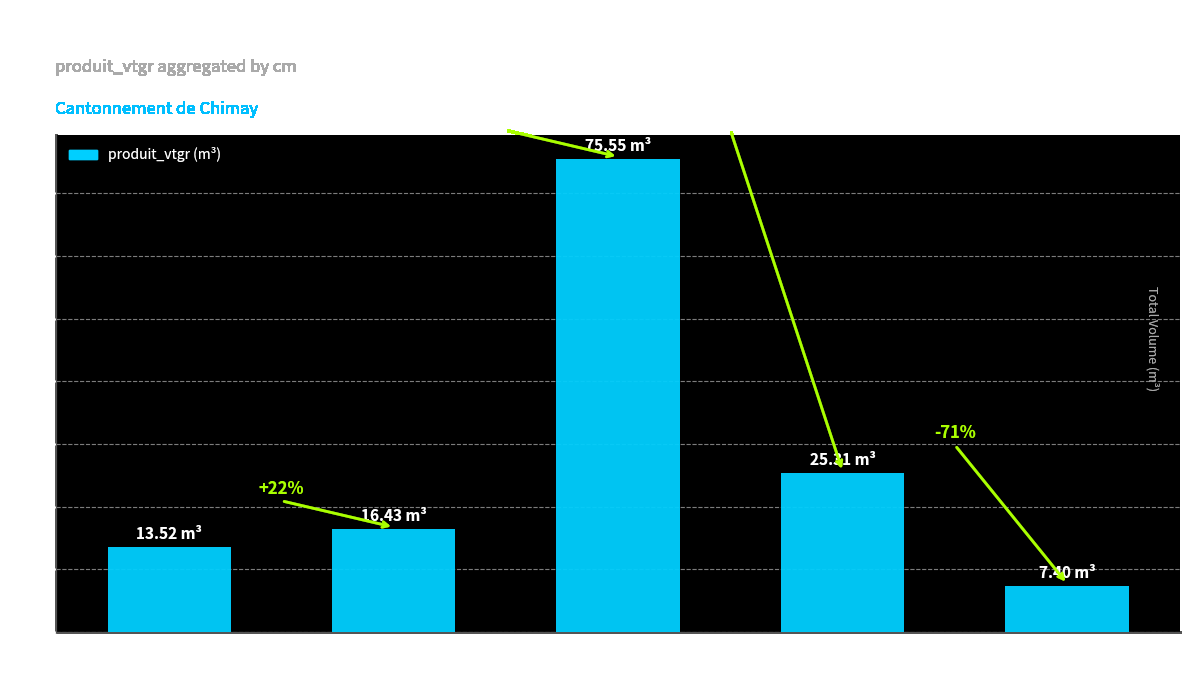

At which label is the value closest to 41?

(R:90-F:100)/120